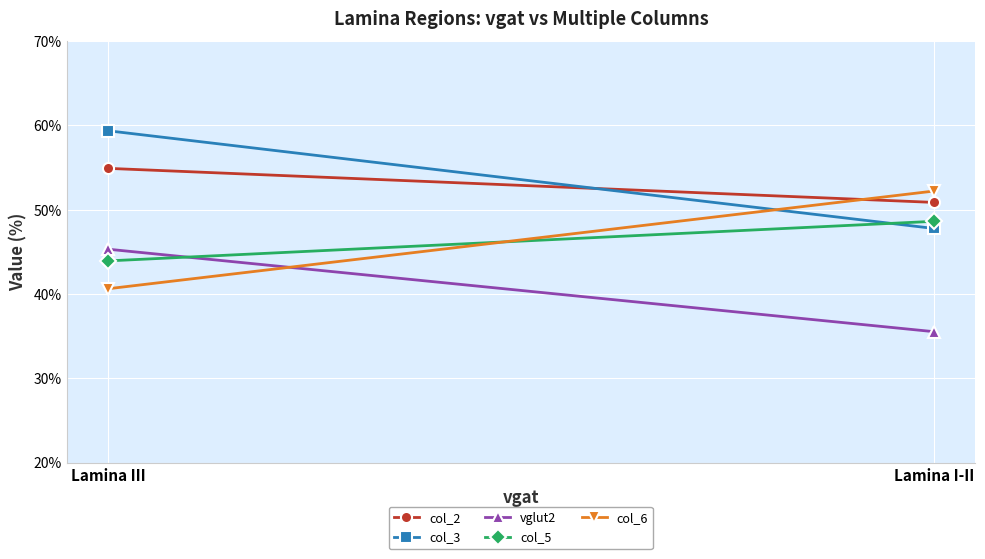

How many distinct data groups are displayed?

5